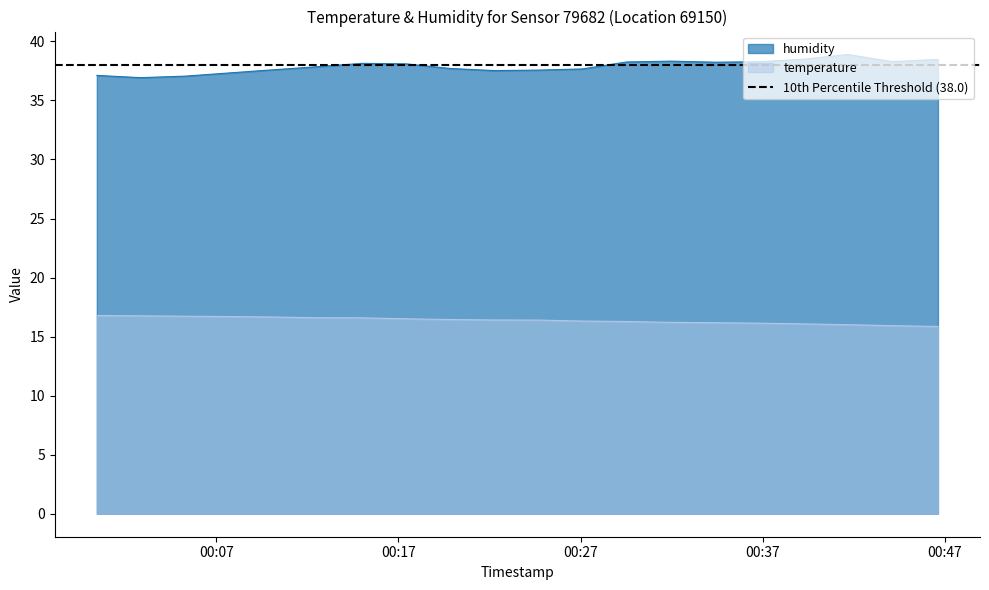

How many lines are shown in the chart?

2